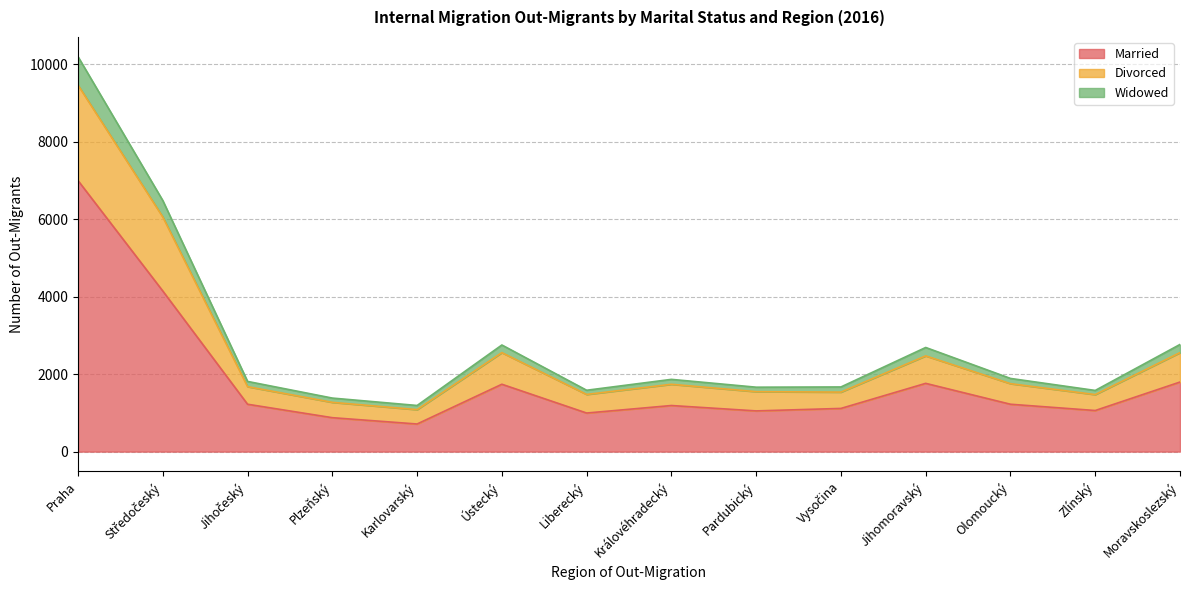

What is the difference between the maximum and minimum values in the Married series?

6282